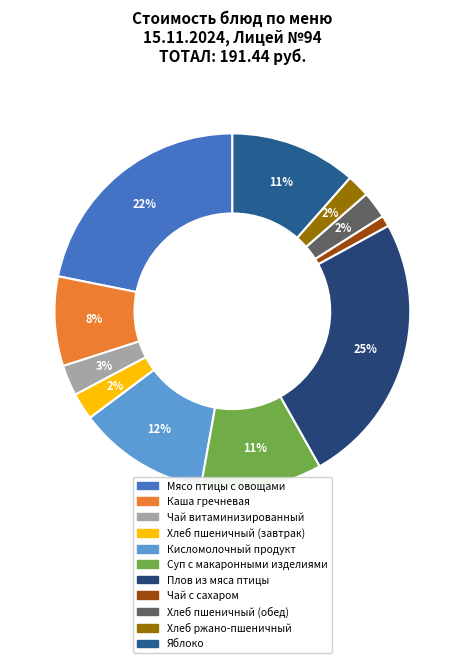

What percentage is the Каша гречневая slice, to the nearest percent?

8%